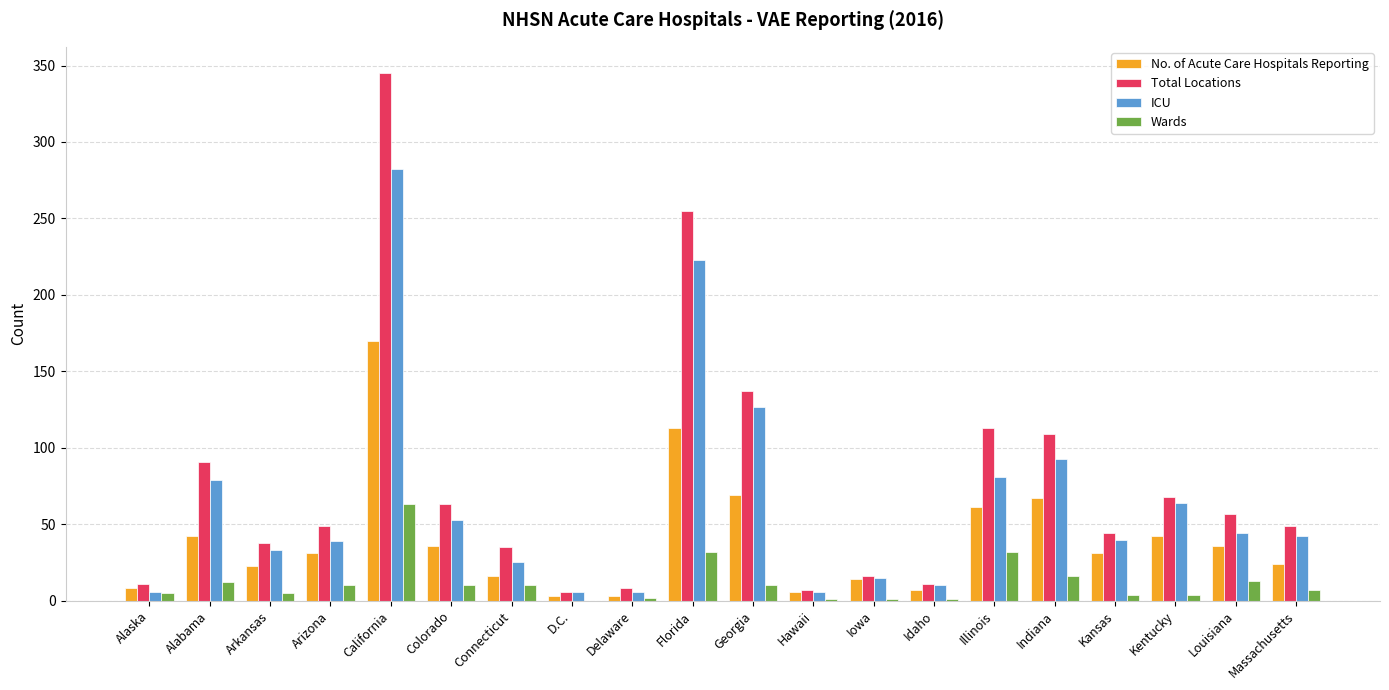

What is the total value across all series at Idaho?

29